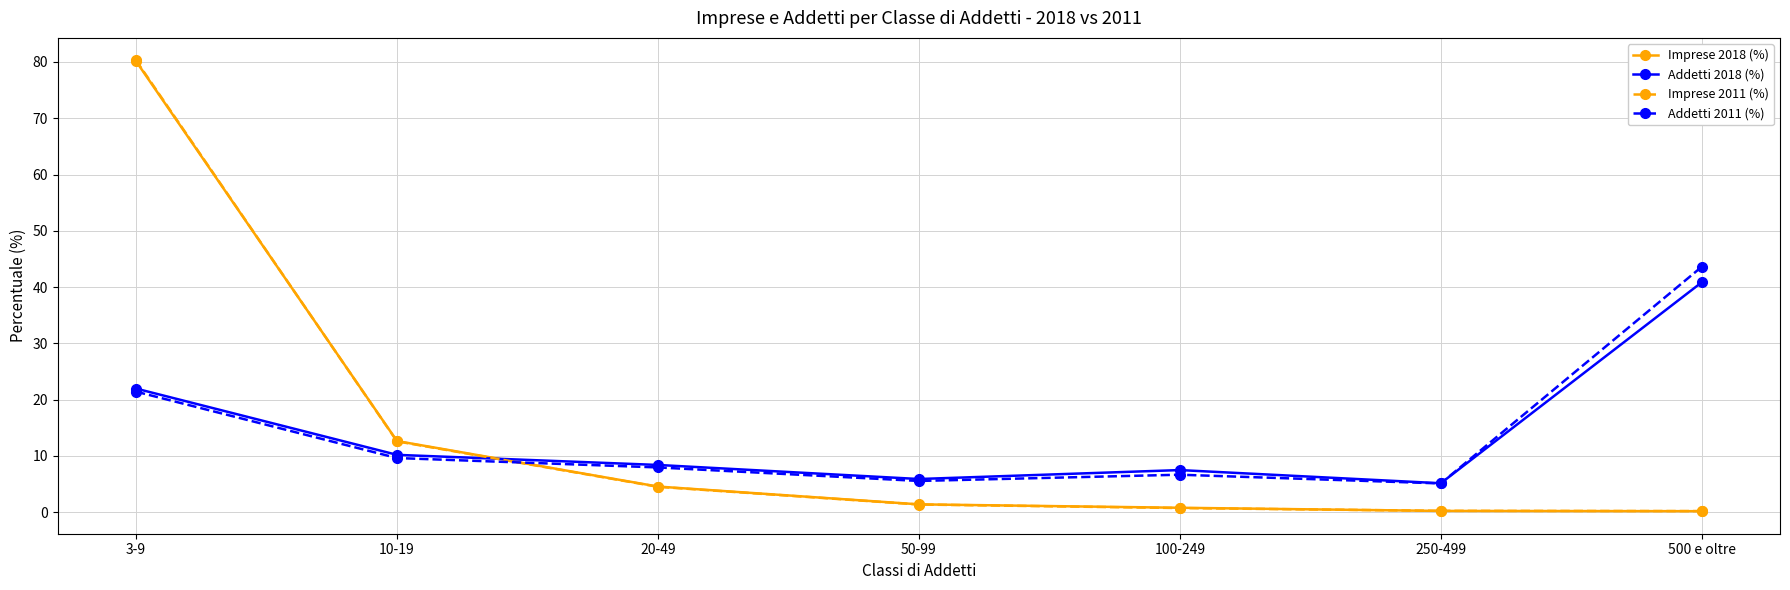

The value of Addetti 2018 (%) at 50-99 is 1.8. True or false?

False